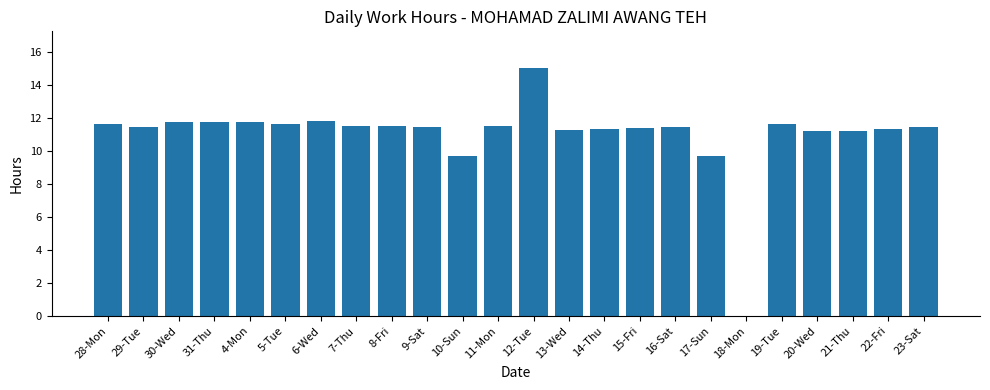

At which label does the data first exceed 11?

28-Mon